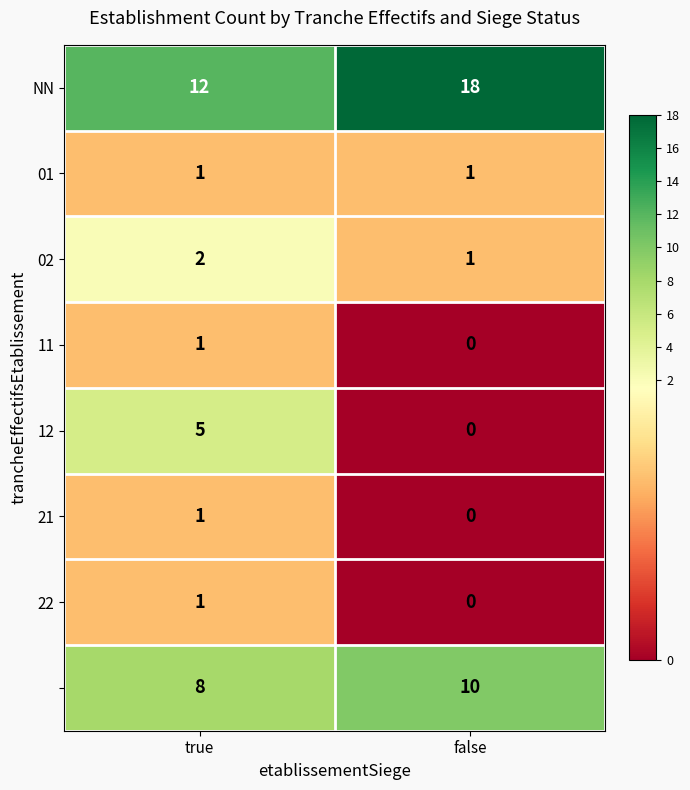

What is the total value across all series at true?

31